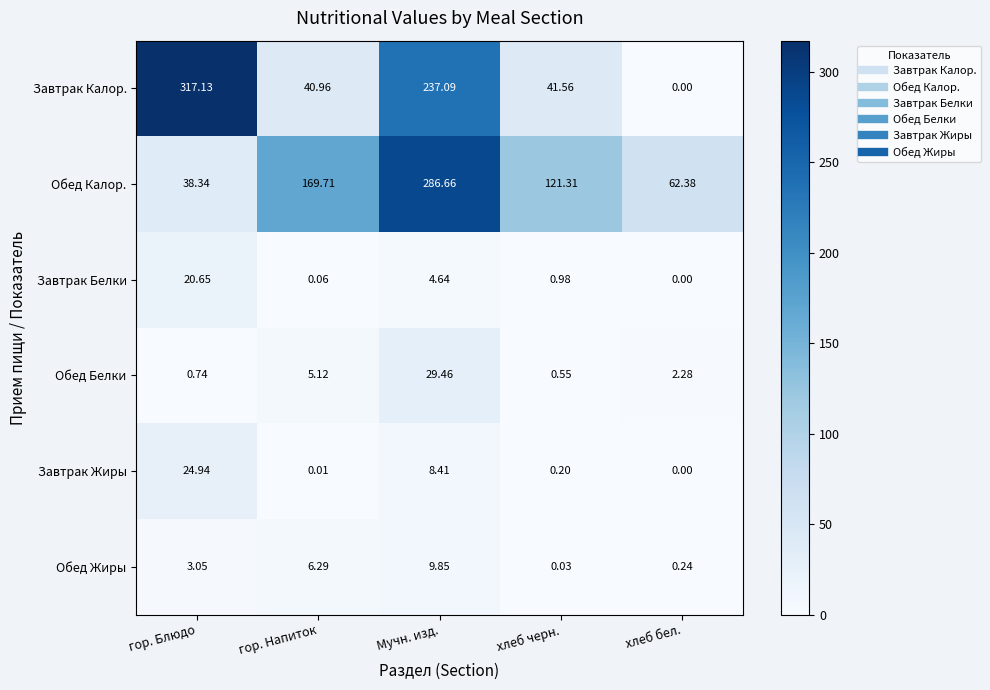

What is the difference between the highest and lowest values at гор. Блюдо?

316.4